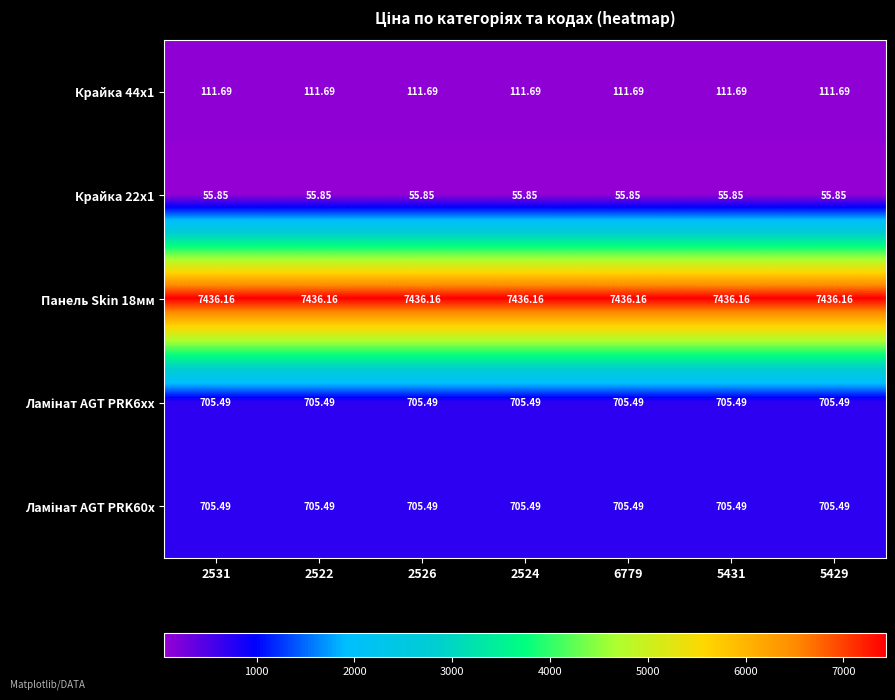

Is the value of Панель Skin 18мм at 5431 greater than the value of Крайка 22x1 at 5431?

Yes